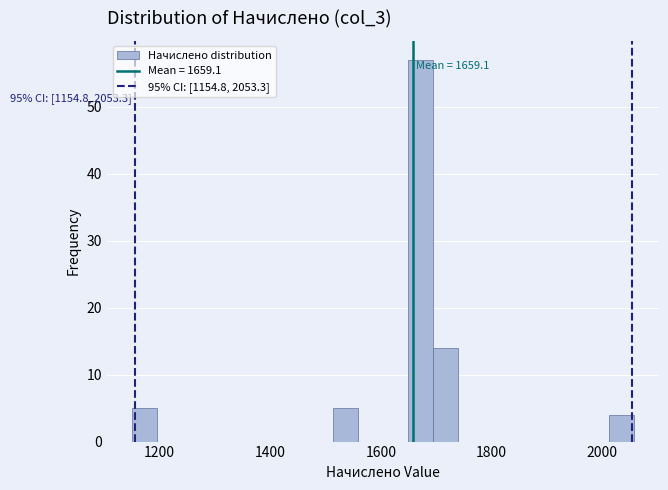

Read against the x-axis, roughly where is the centre of the tallest bar?

1680